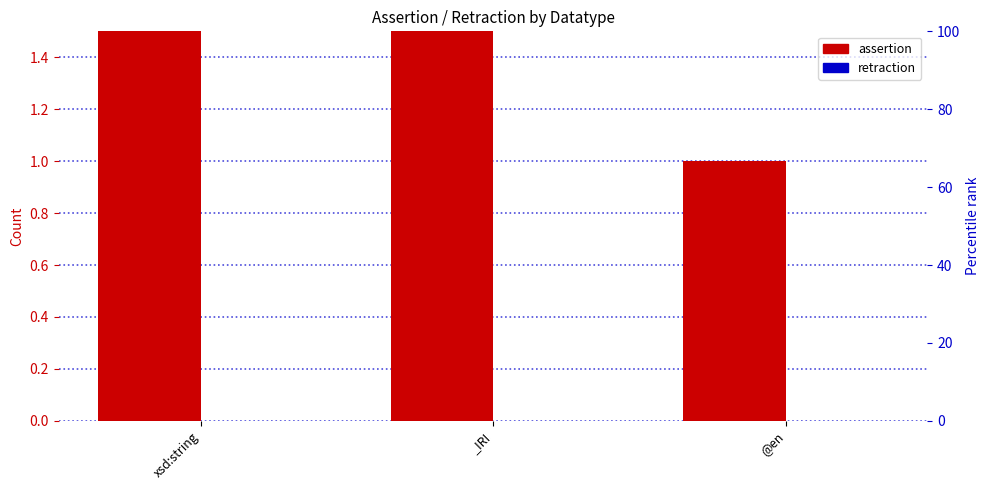

Where does the assertion series first go above 3?

xsd:string